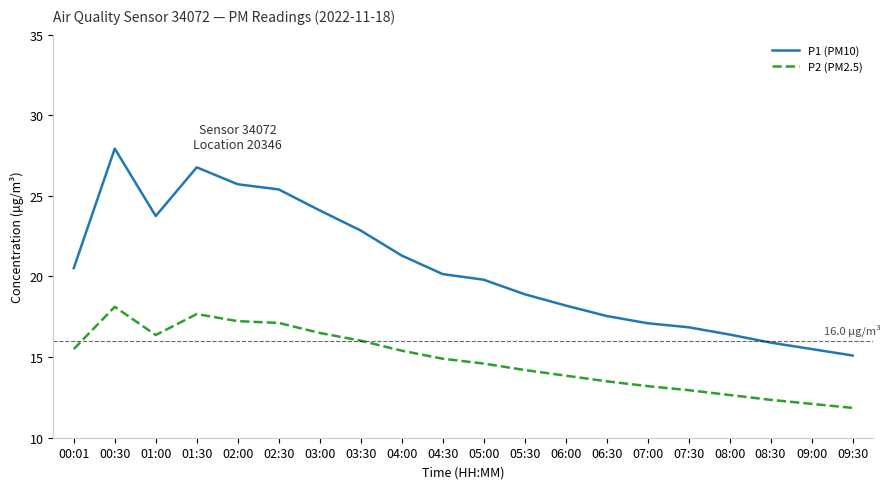

Which series has the largest range (max minus min)?

P1 (PM10)